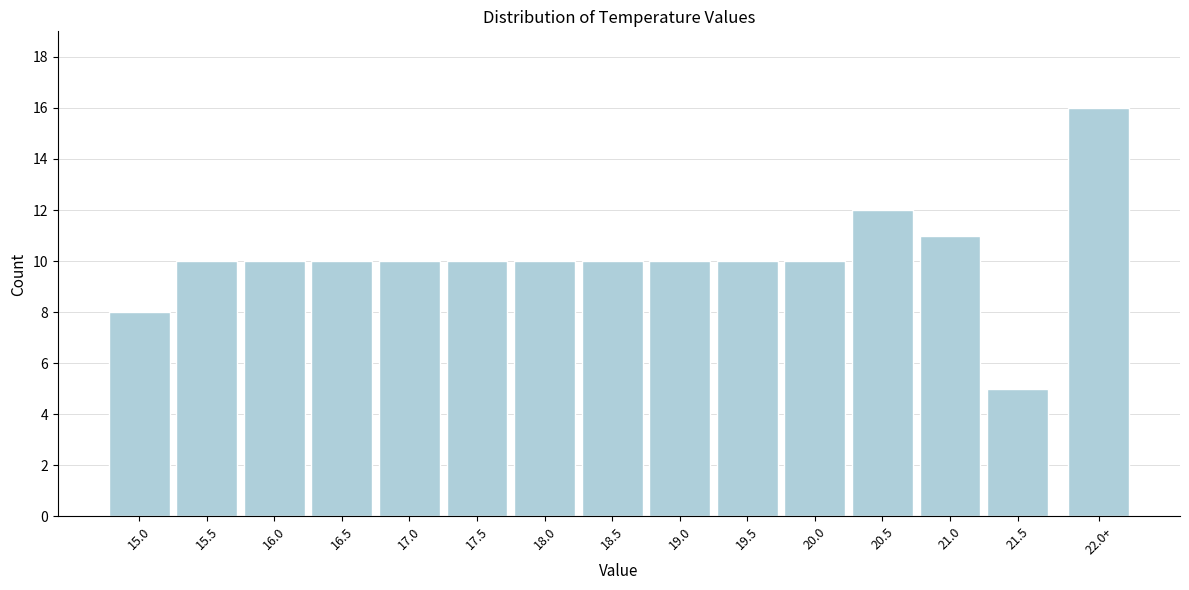

Reading right to left, transcribe all the data shown in this chart.

22.0+=16	21.5=5	21.0=11	20.5=12	20.0=10	19.5=10	19.0=10	18.5=10	18.0=10	17.5=10	17.0=10	16.5=10	16.0=10	15.5=10	15.0=8